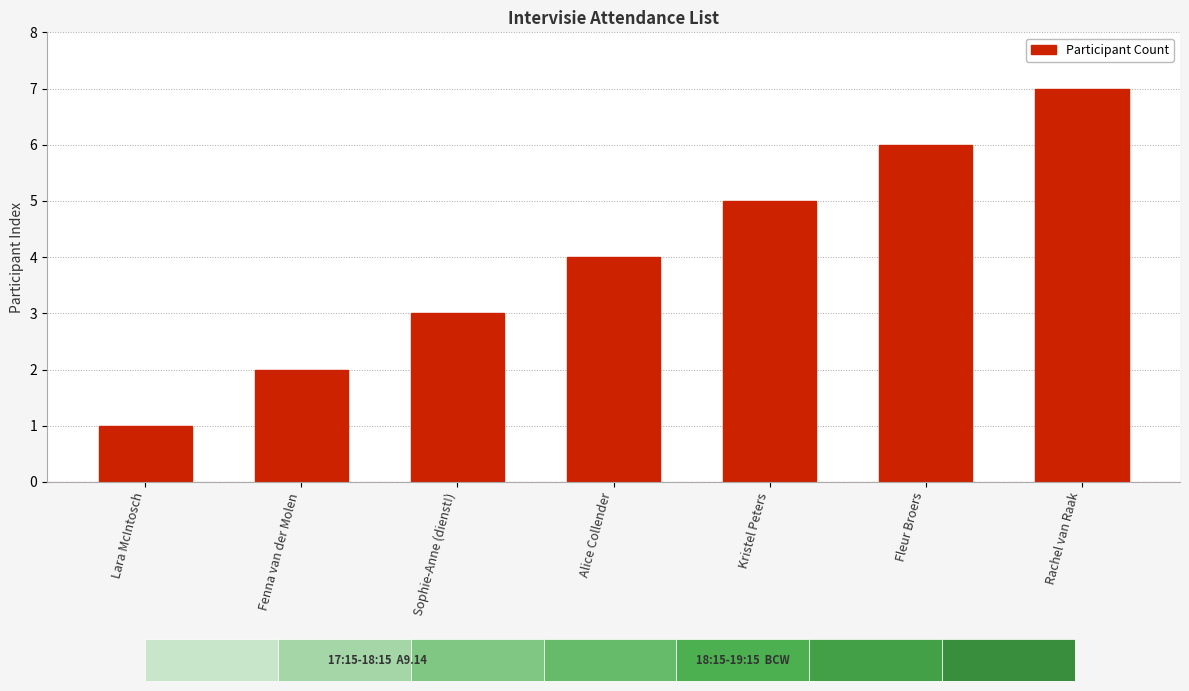

Approximately how many times larger is the value at Alice Collender compared to Lara McIntosch?

4.0